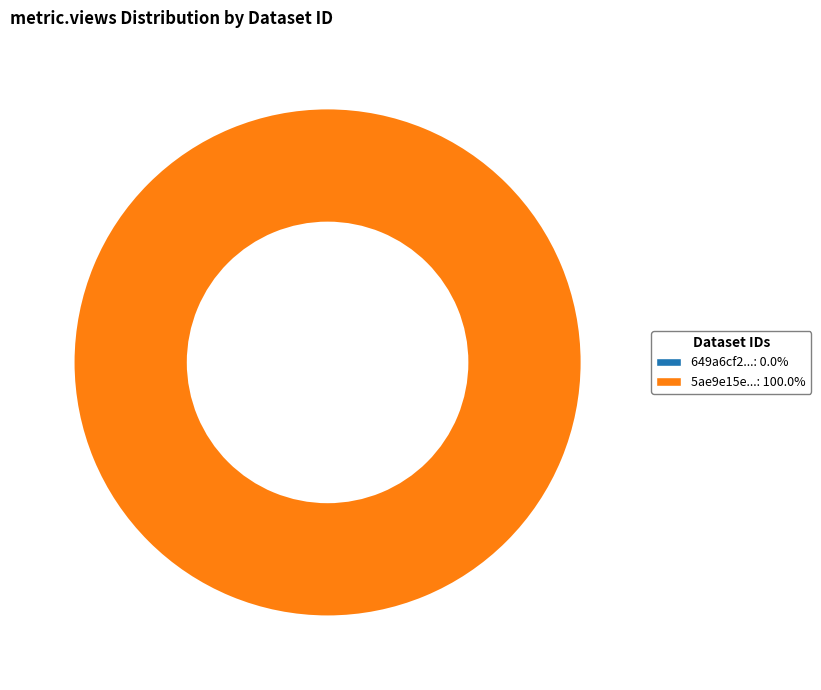

To the nearest percent, what is the difference between the 649a6cf2078190f89ce7715c and 5ae9e15ec8d8c9146c44ccf0 slice percentages?

100%